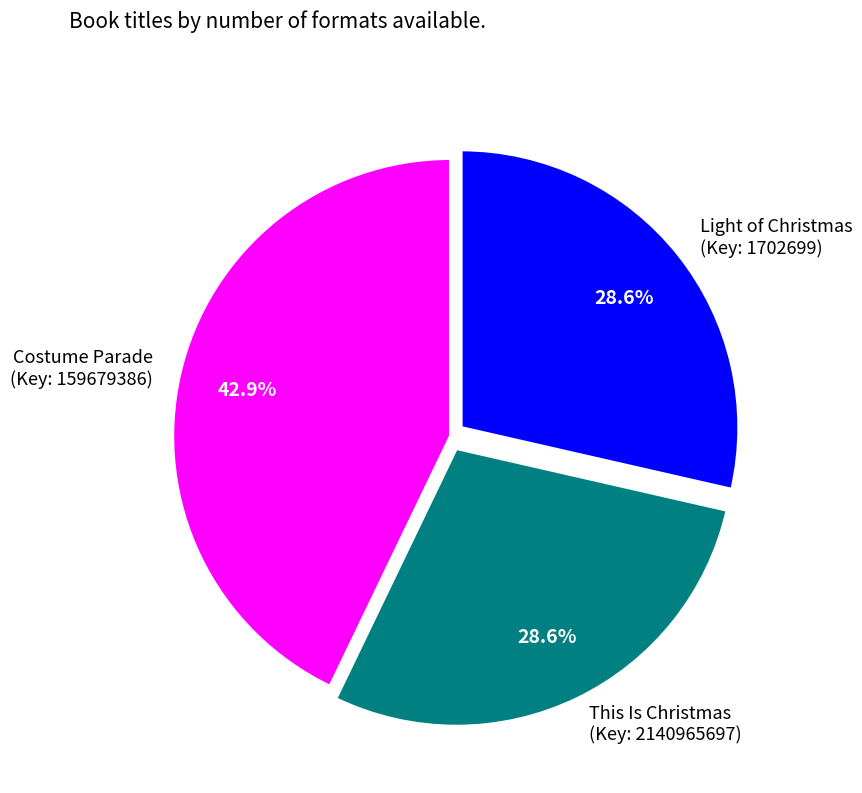

Which slice is the largest?

Costume Parade (Key: 159679386)